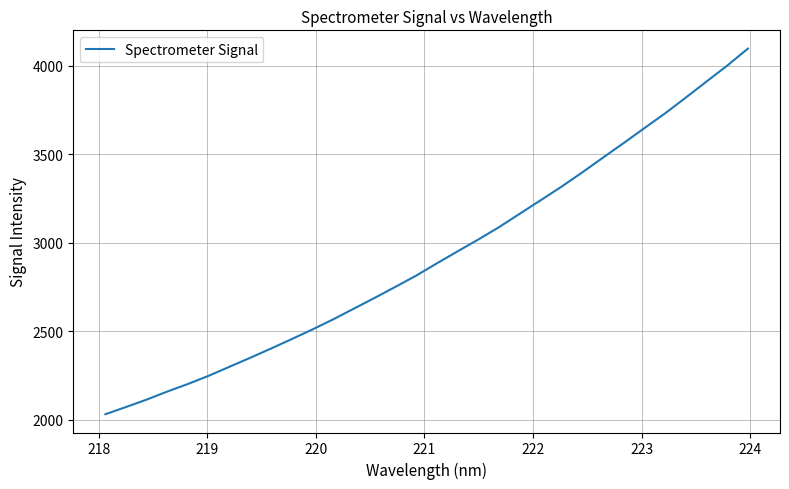

What is the difference between the maximum and minimum values?

2064.9